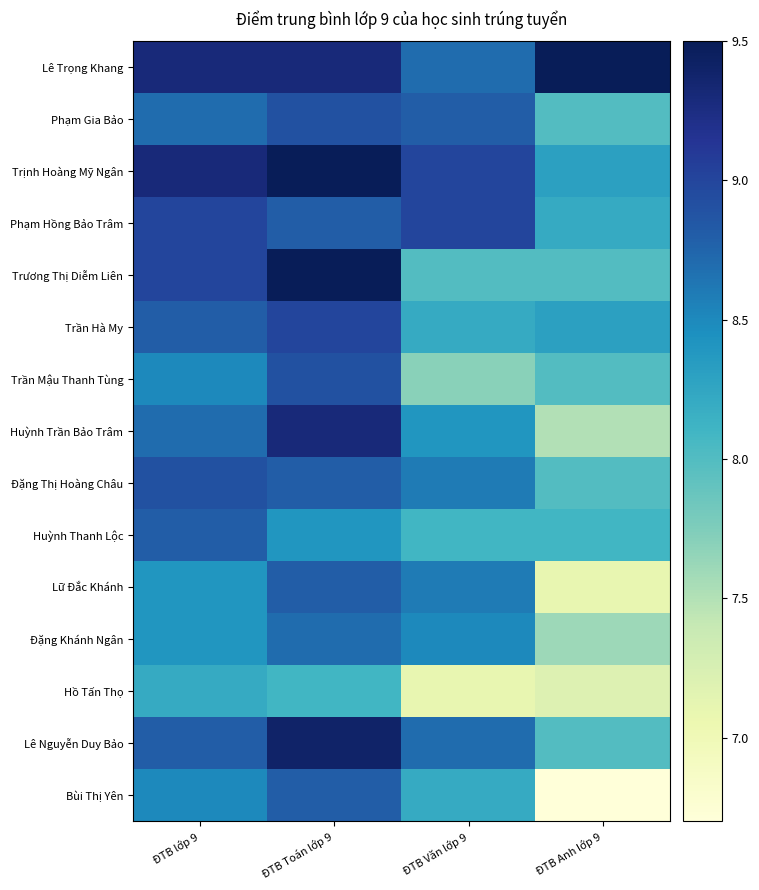

Which has a higher value, ĐTB Văn lớp 9 or ĐTB Toán lớp 9?

ĐTB Toán lớp 9